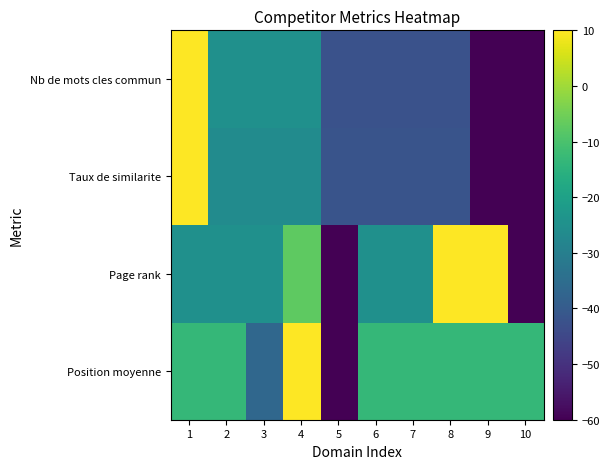

Rank the series by their maximum value, from highest to lowest.

Position moyenne, Page rank, Taux de similarite, Nb de mots cles commun